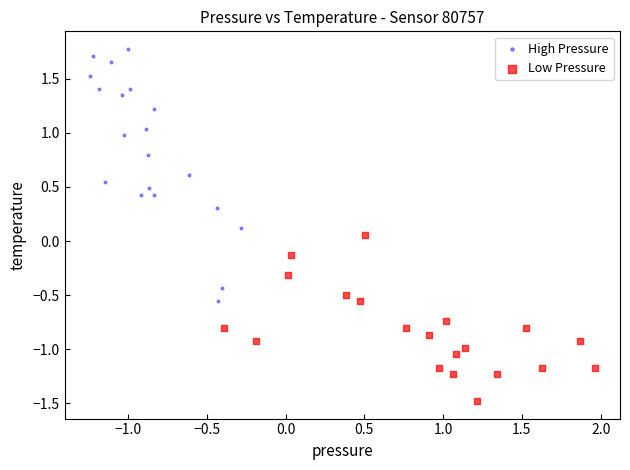

What are all the series names shown in the legend?

High Pressure, Low Pressure